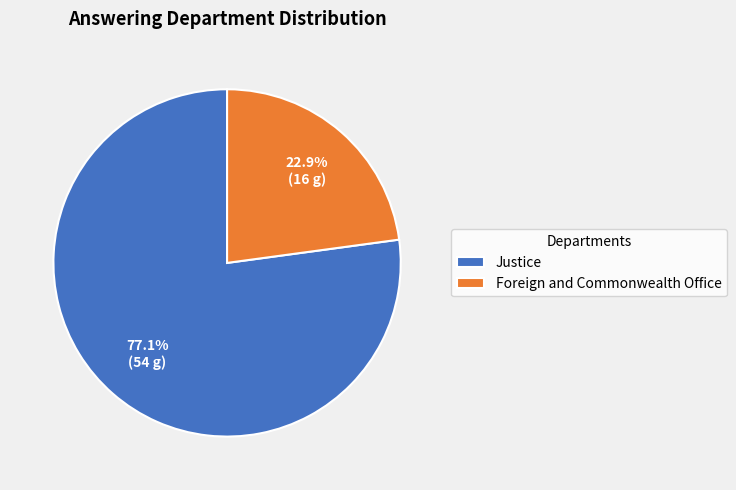

Between Justice and Foreign and Commonwealth Office, which is larger?

Justice